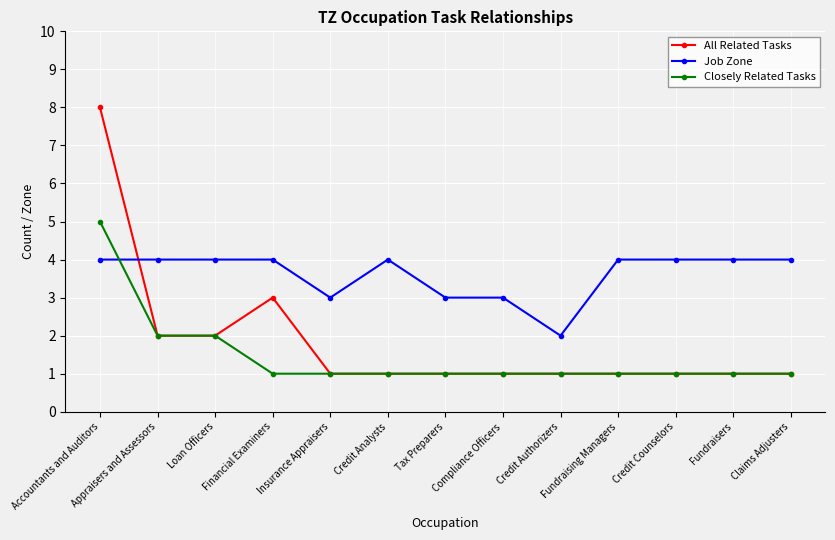

Between which two adjacent categories do Job Zone and All Related Tasks first intersect?

Accountants and Auditors and Appraisers and Assessors